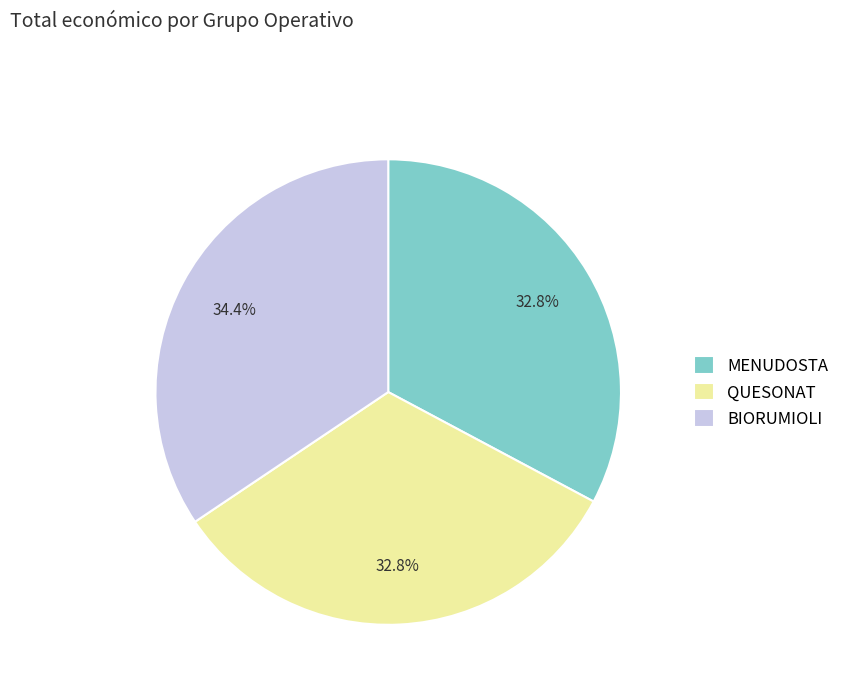

Approximately how many times larger is the value at MENUDOSTA compared to BIORUMIOLI?

1.0